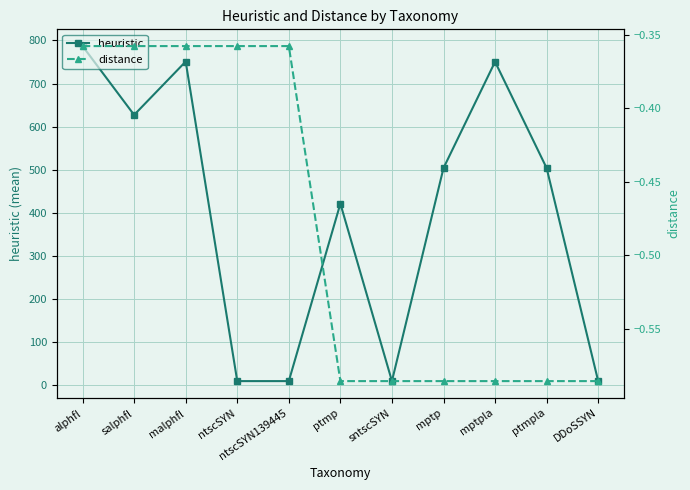

Reading right to left, extract all data points from this chart.

heuristic: DDoSSYN=10.0	ptmpla=504.0	mptpla=750.5	mptp=504.0	sntscSYN=10.0	ptmp=421.5	ntscSYN139445=10.0	ntscSYN=10.0	malphfl=751.0	salphfl=627.2	alphfl=786.9
distance: DDoSSYN=-0.6	ptmpla=-0.6	mptpla=-0.6	mptp=-0.6	sntscSYN=-0.6	ptmp=-0.6	ntscSYN139445=-0.4	ntscSYN=-0.4	malphfl=-0.4	salphfl=-0.4	alphfl=-0.4